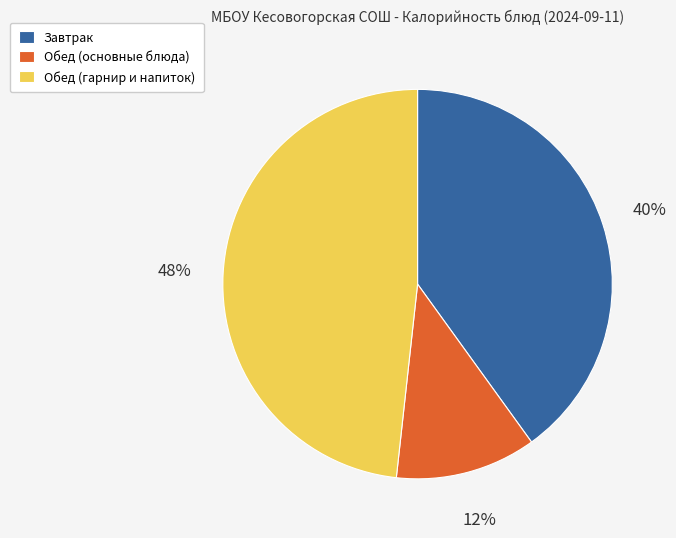

Is there a majority slice in this chart?

No